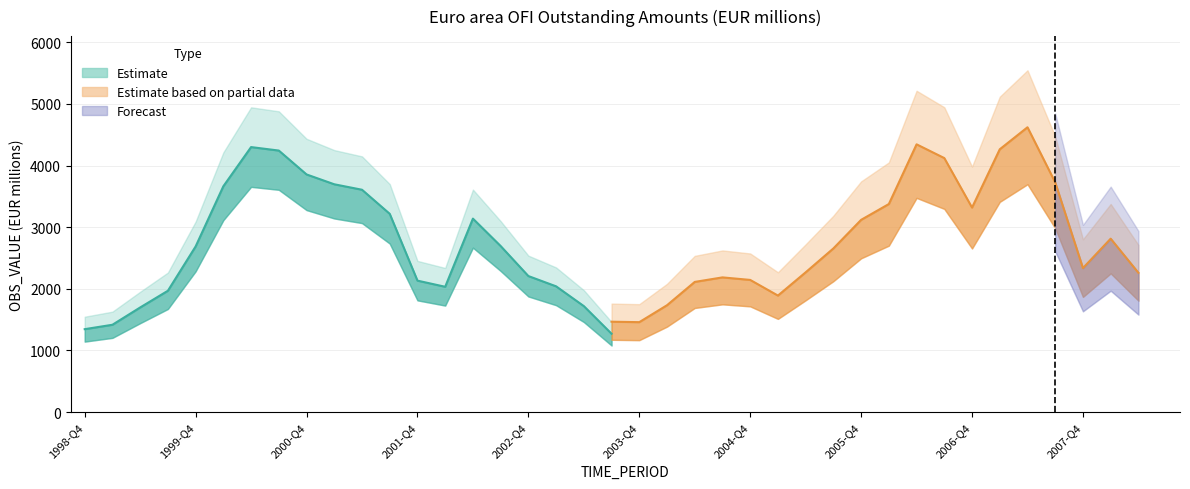

True or false: the data shows 1719.9 at 2003-Q2.

True